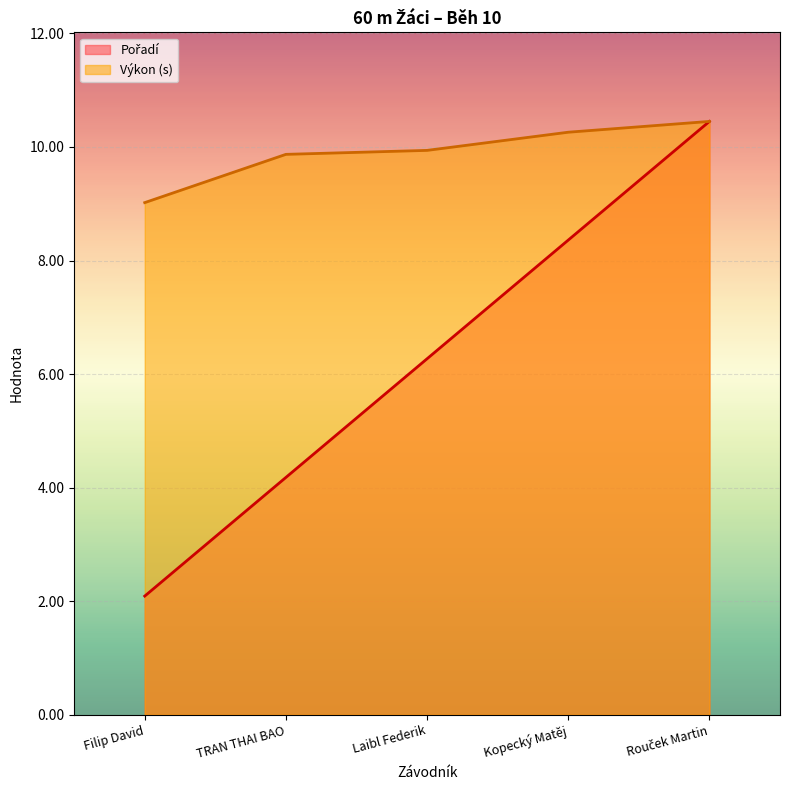

What is the sum of the Pořadí values at Filip David and Laibl Federik?

8.4